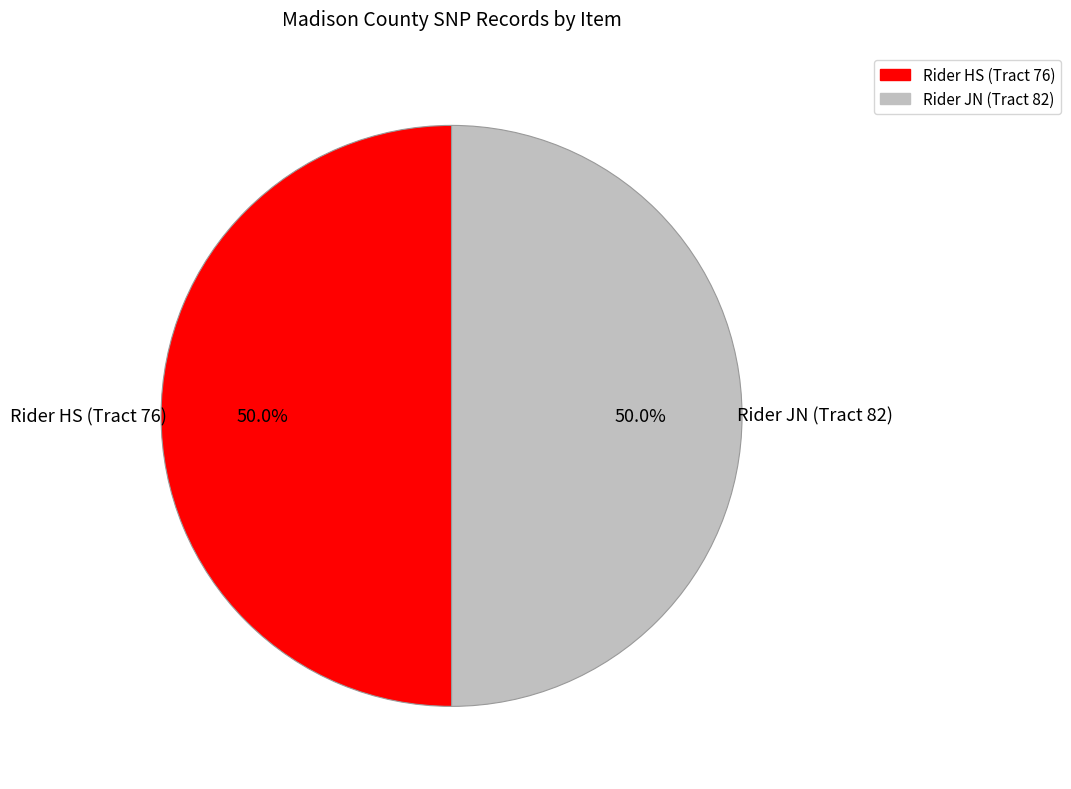

How much of the chart is everything except Rider JN (Tract 82)?

50.0%